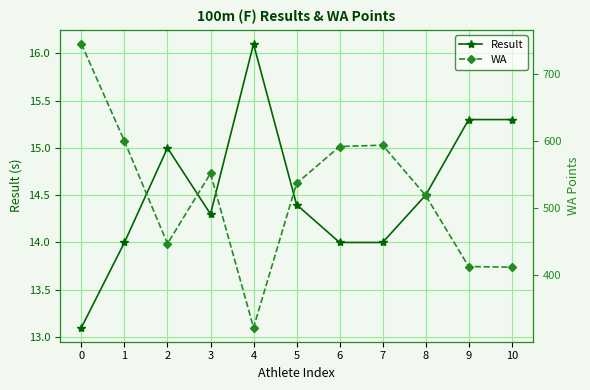

True or false: Result and WA intersect in this chart.

False